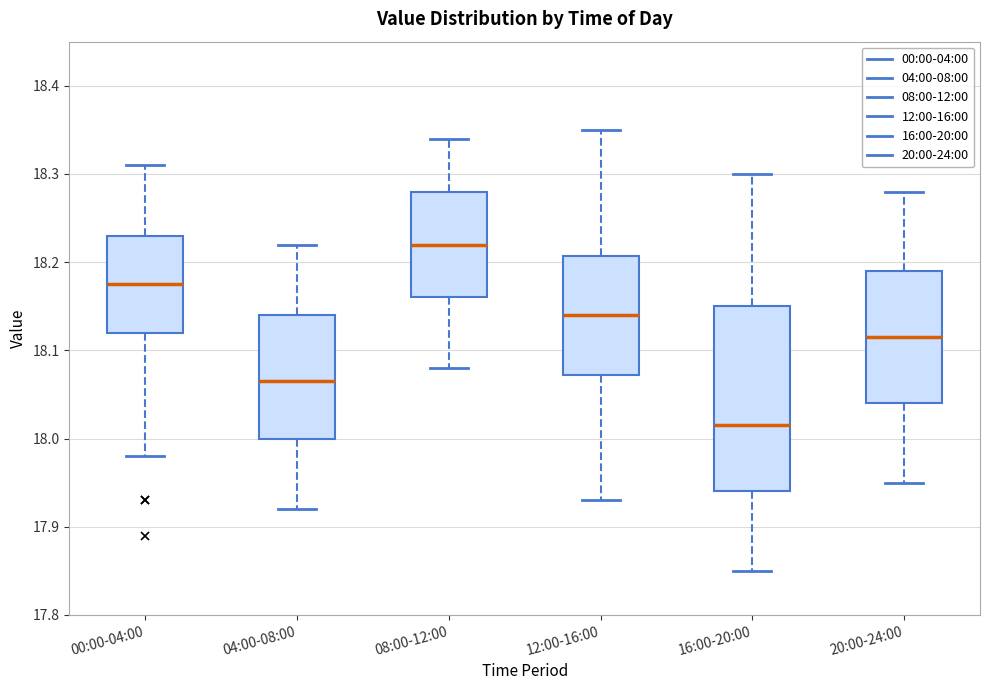

Reading left to right, read every box against the y-axis: the position of its median line, the range the box covers, and the ends of its whiskers. The values are not printed on the chart, so give them approximately, as read against the axis.

00:00-04:00: median 18.18, box 18.12 to 18.23, whiskers 17.98 to 18.31
04:00-08:00: median 18.07, box 18.00 to 18.14, whiskers 17.92 to 18.22
08:00-12:00: median 18.22, box 18.16 to 18.28, whiskers 18.08 to 18.34
12:00-16:00: median 18.14, box 18.07 to 18.21, whiskers 17.93 to 18.35
16:00-20:00: median 18.02, box 17.94 to 18.15, whiskers 17.85 to 18.30
20:00-24:00: median 18.12, box 18.04 to 18.19, whiskers 17.95 to 18.28